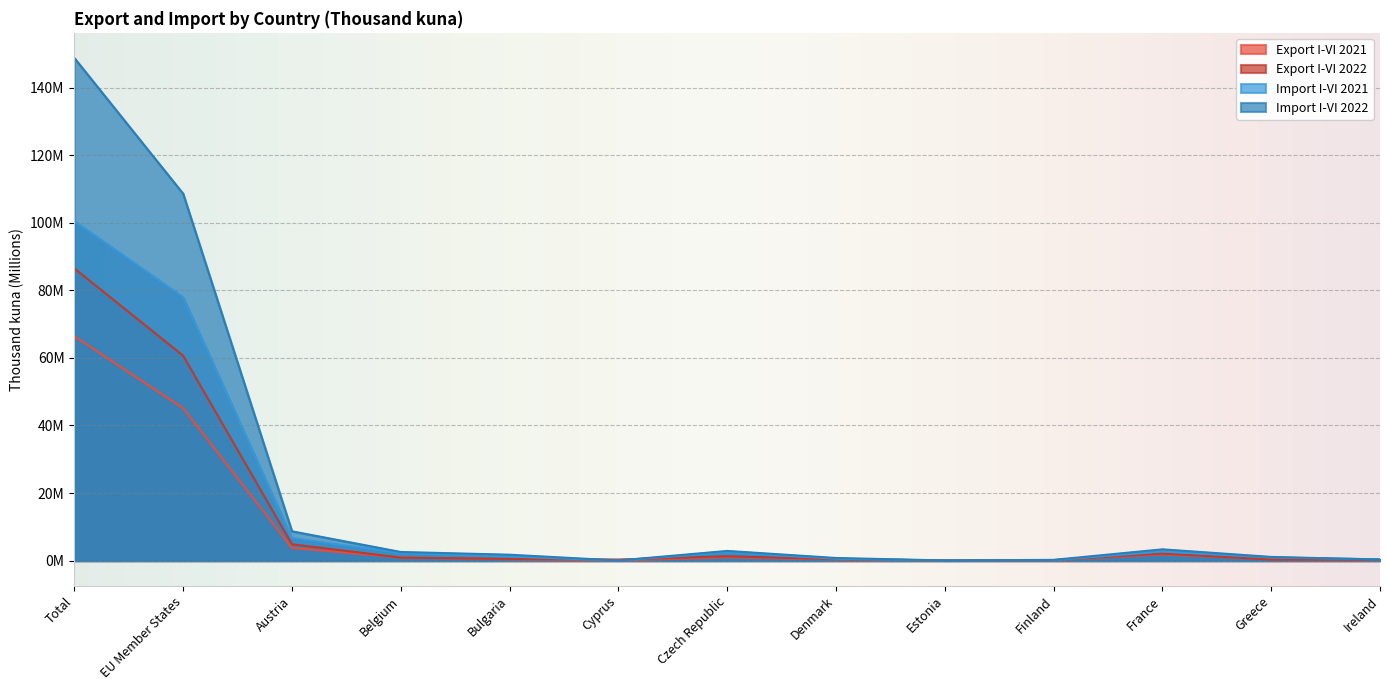

What is the label of the 6th point from the right?

Denmark